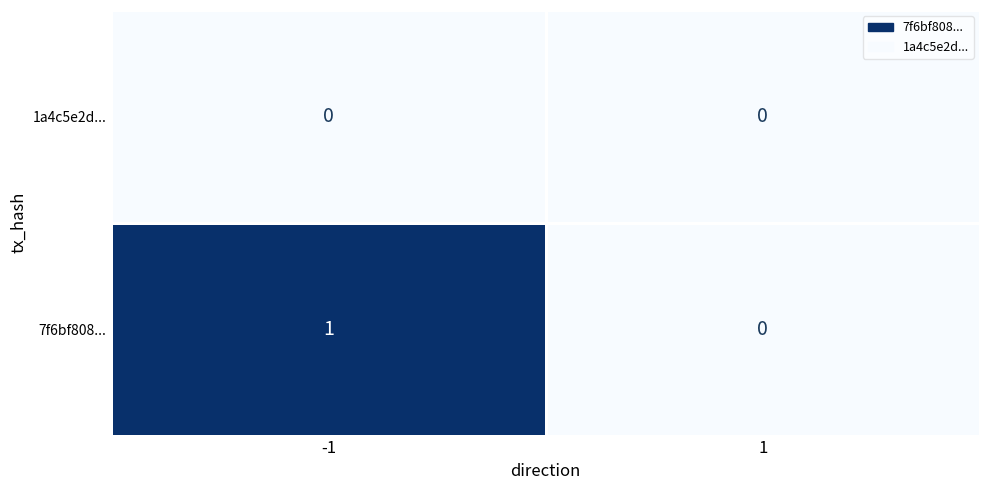

Count the number of data series in this chart.

2